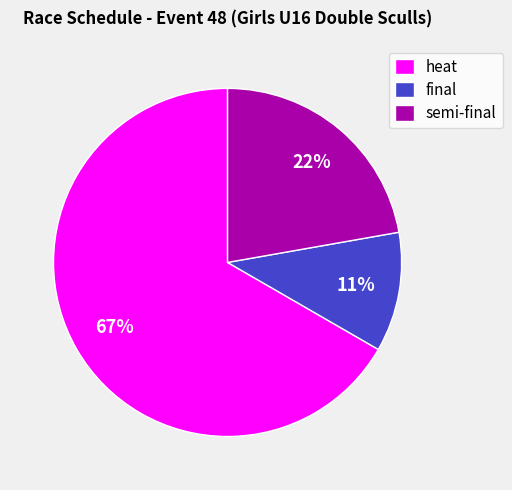

To the nearest percent, what is the difference between the semi-final and final slice percentages?

11%